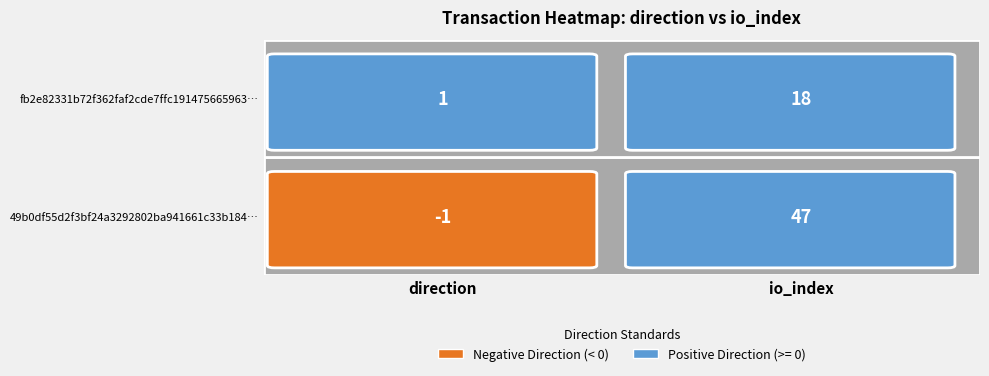

How many data points in fb2e82331b72f362faf2cde7ffc191475665963 are less than 18?

1